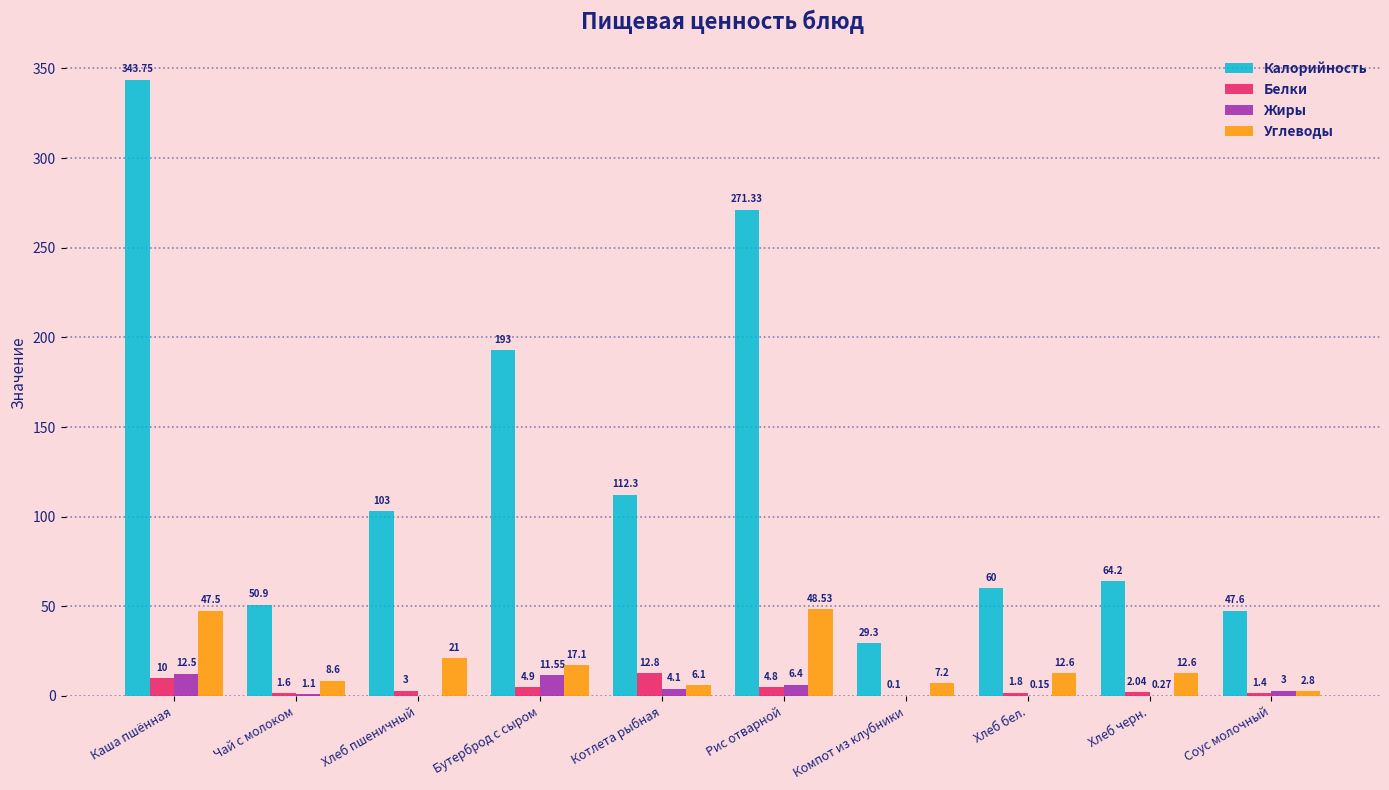

What is the sum of the Углеводы values at Котлета рыбная and Соус молочный?

8.9